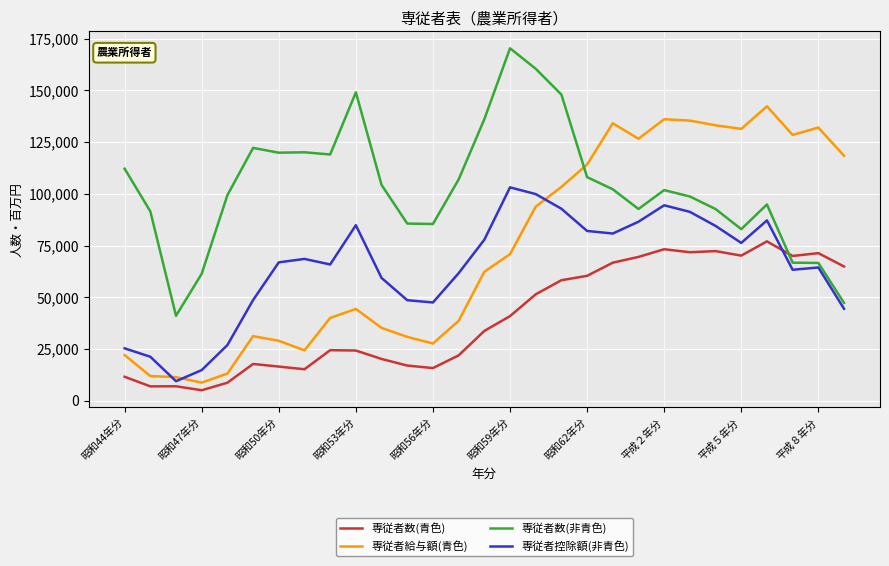

Which series has the largest total across all categories?

専従者数(非青色)